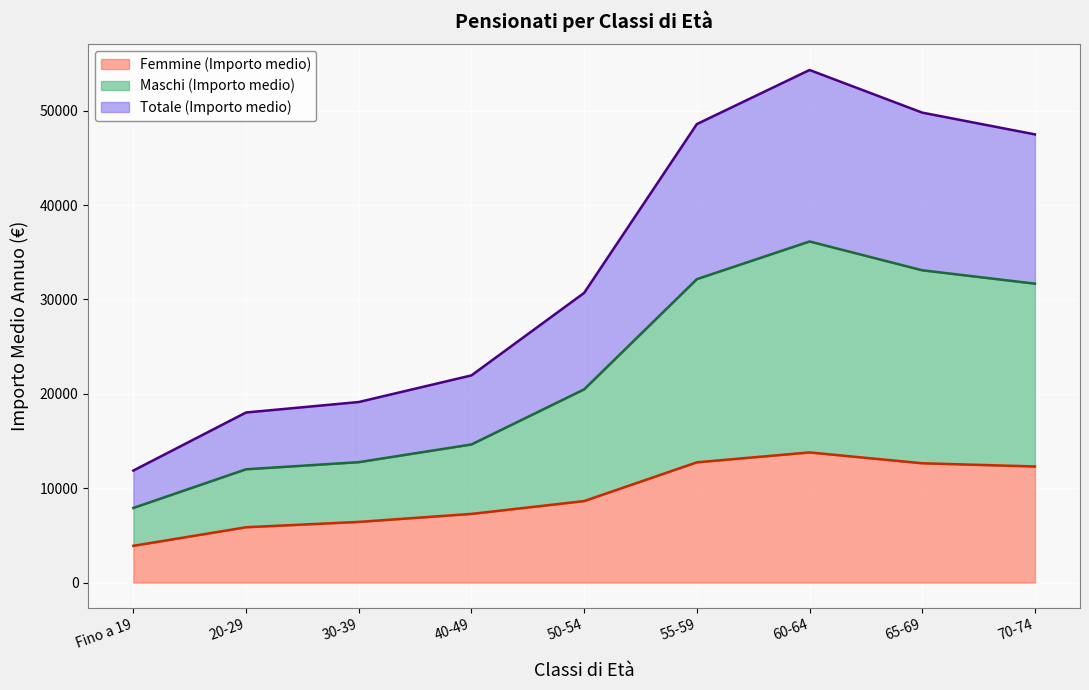

What is the difference between the Maschi (Importo medio) values at 30-39 and Fino a 19?

4851.7